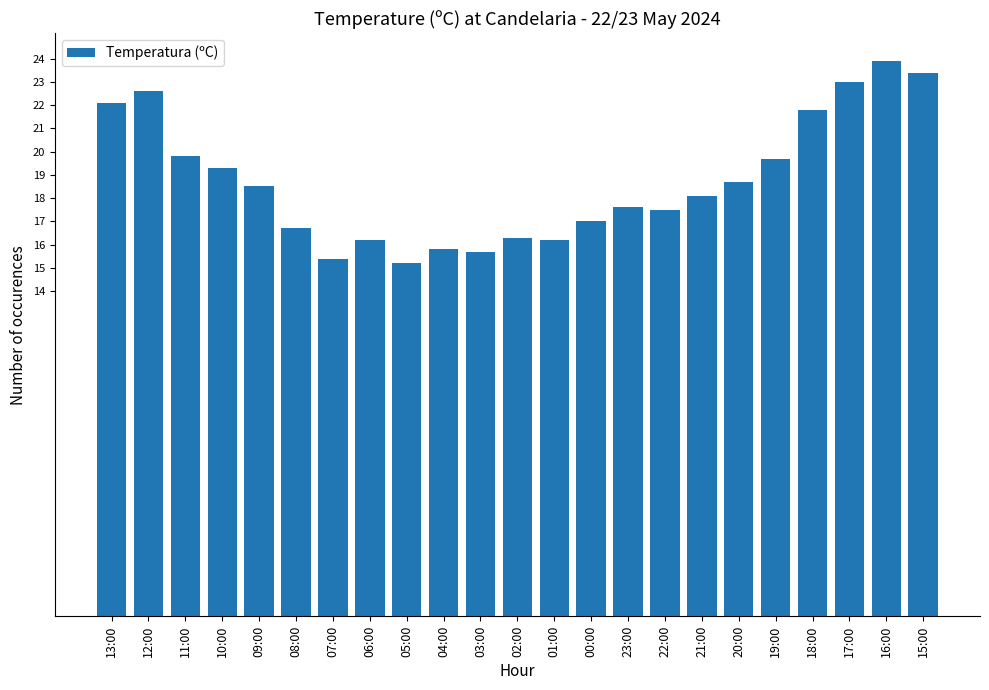

True or false: the data shows 15.4 at 07:00.

True